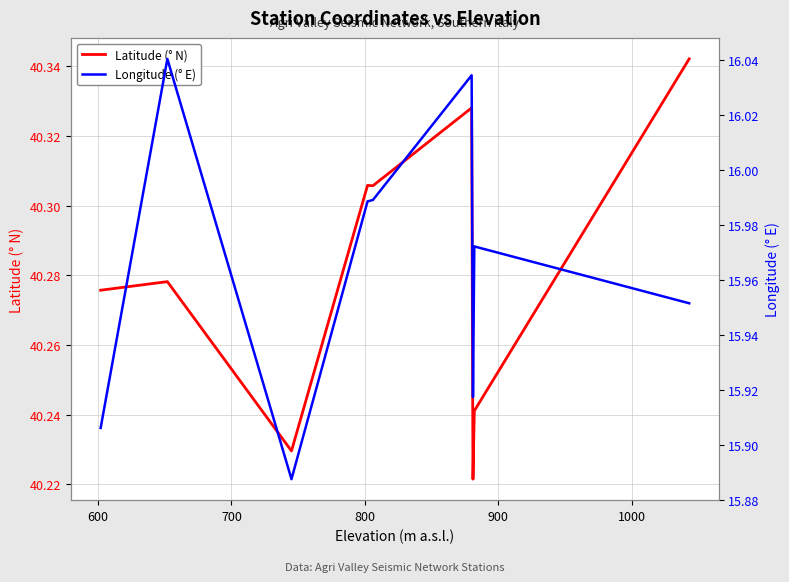

In Latitude (° N), how many points are higher than both neighbors (excluding endpoints)?

3